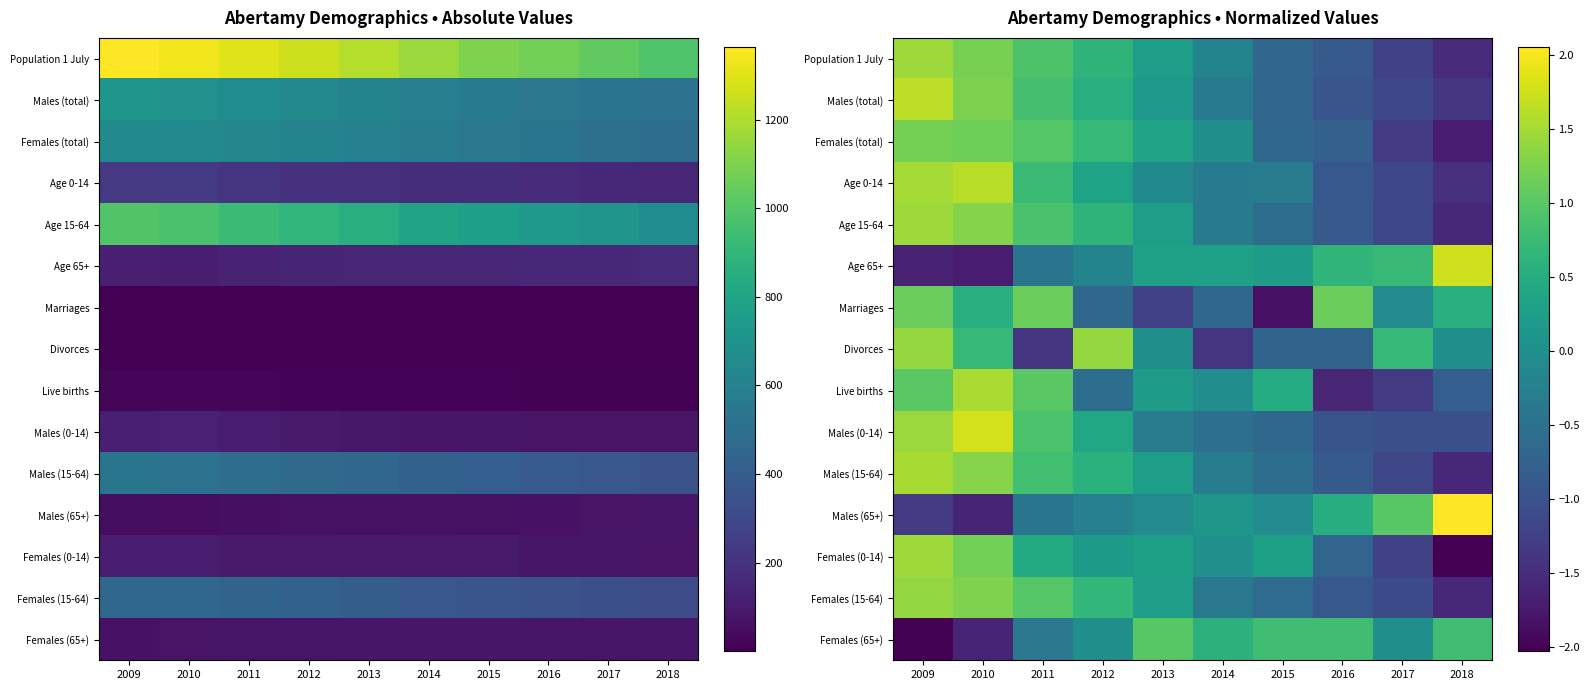

What is the total value across all series at 2013?

1.7